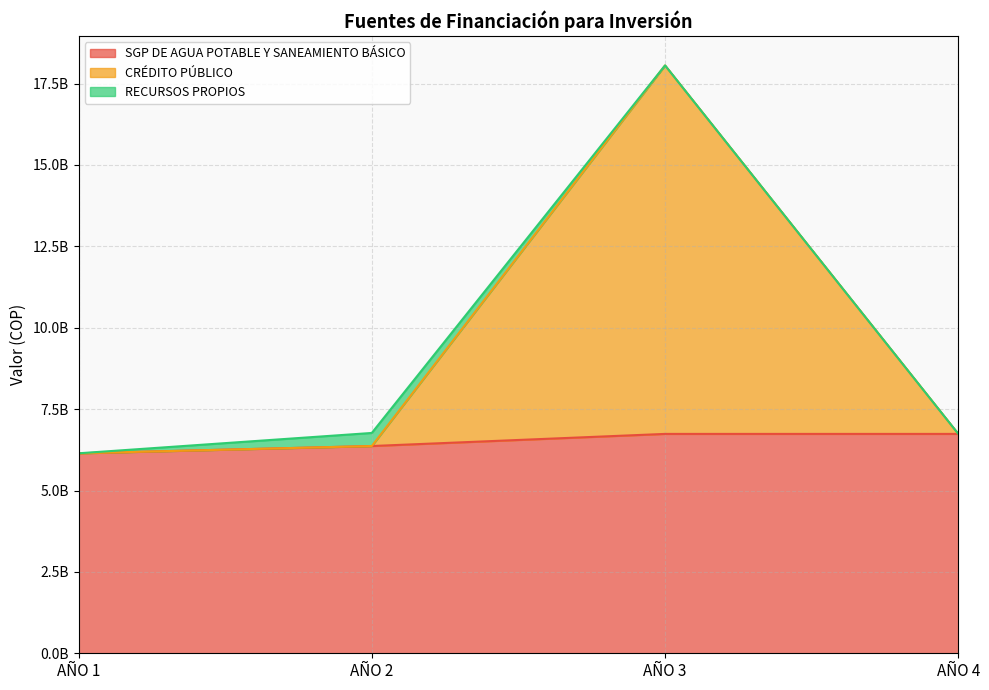

What is the value of the SGP DE AGUA POTABLE Y SANEAMIENTO BÁSICO point at the 3rd from the left?

6738608986